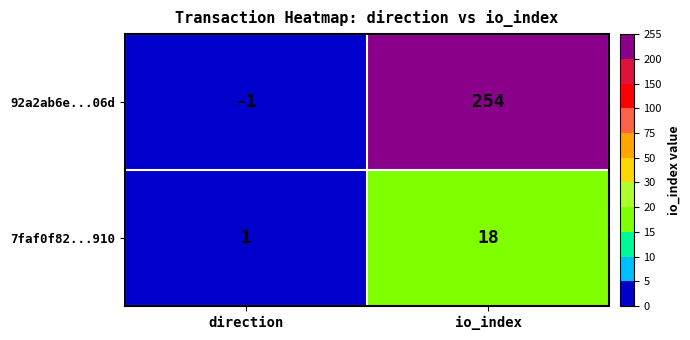

Which label corresponds to the smallest value in the chart?

direction